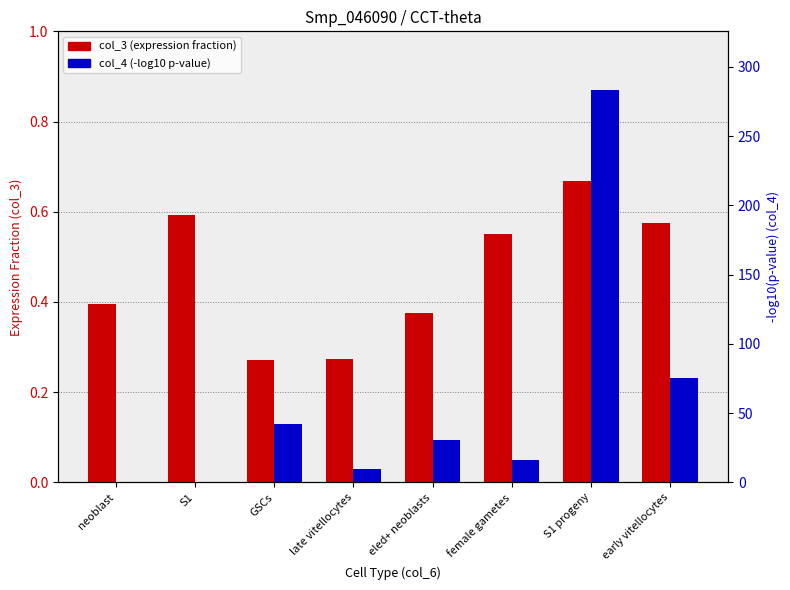

Reading right to left, list all the values displayed in this chart.

col_3 (expression fraction): 0.6	0.7	0.6	0.4	0.3	0.3	0.6	0.4
col_4 (-log10 p-value): 75.0	283.2	16.3	30.4	9.5	41.8	0.0	0.0